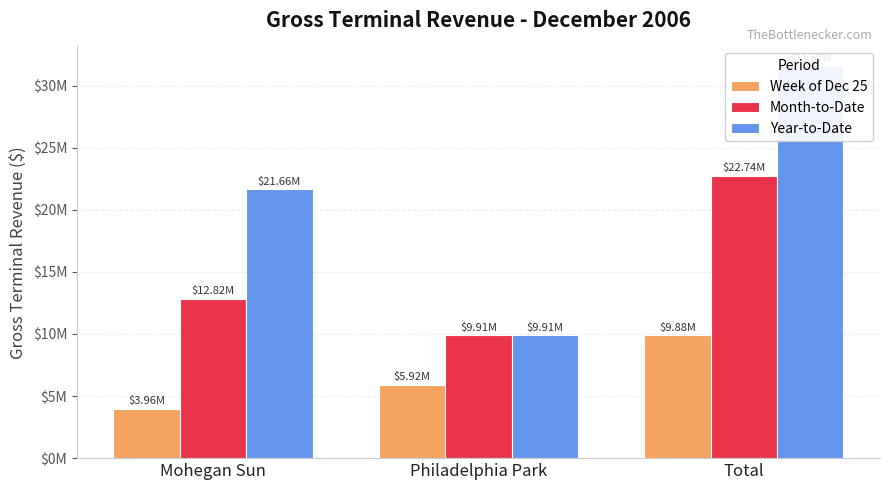

Which series has the widest spread of values?

Year-to-Date